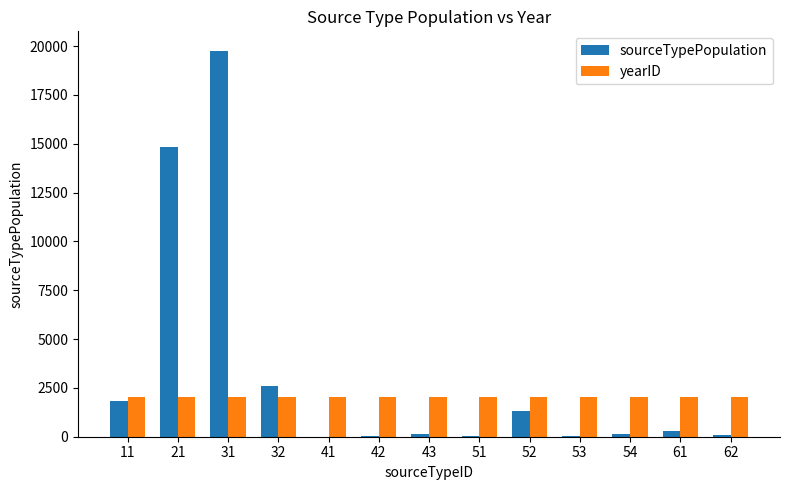

Between 31 and 53, which series saw the biggest shift?

sourceTypePopulation